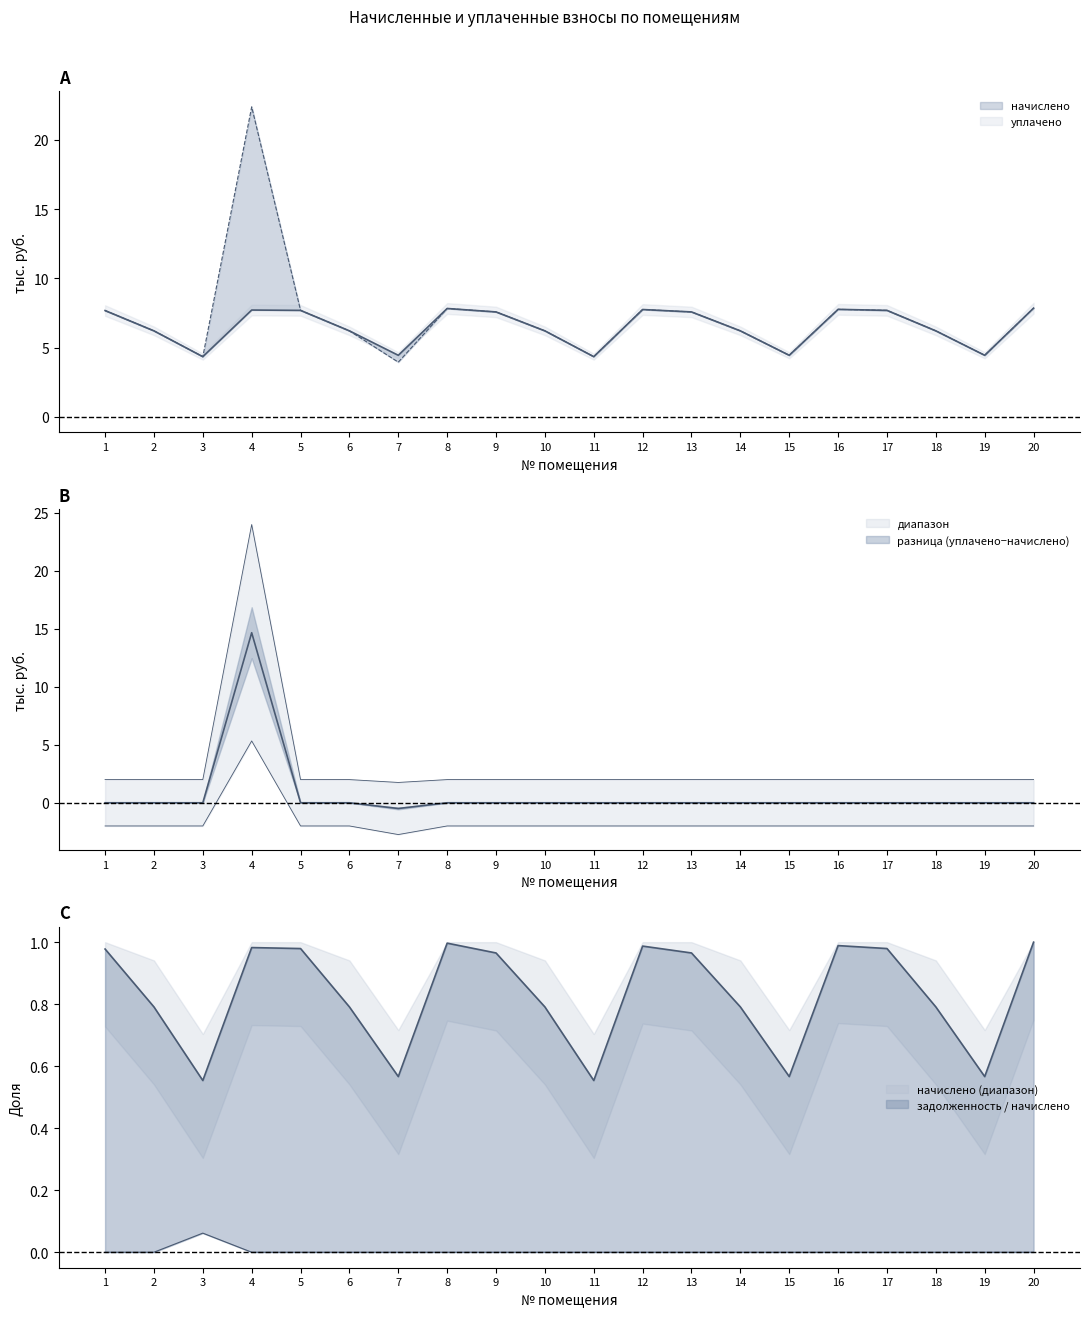

Is the value of начислено at 9 greater than the value of задолженность at 9?

Yes